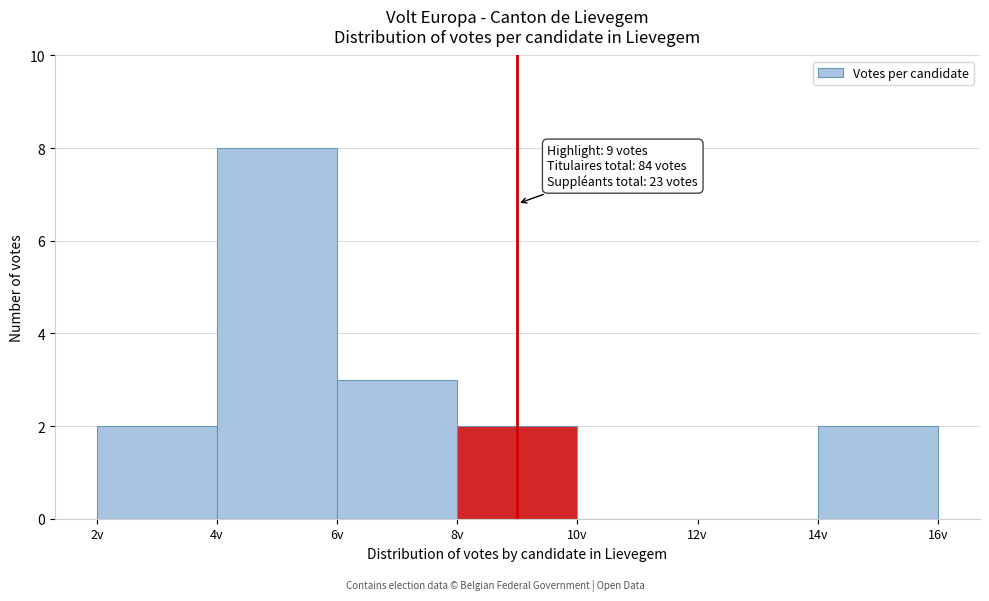

Over which range of the x-axis is the bar tallest?

4 to 6